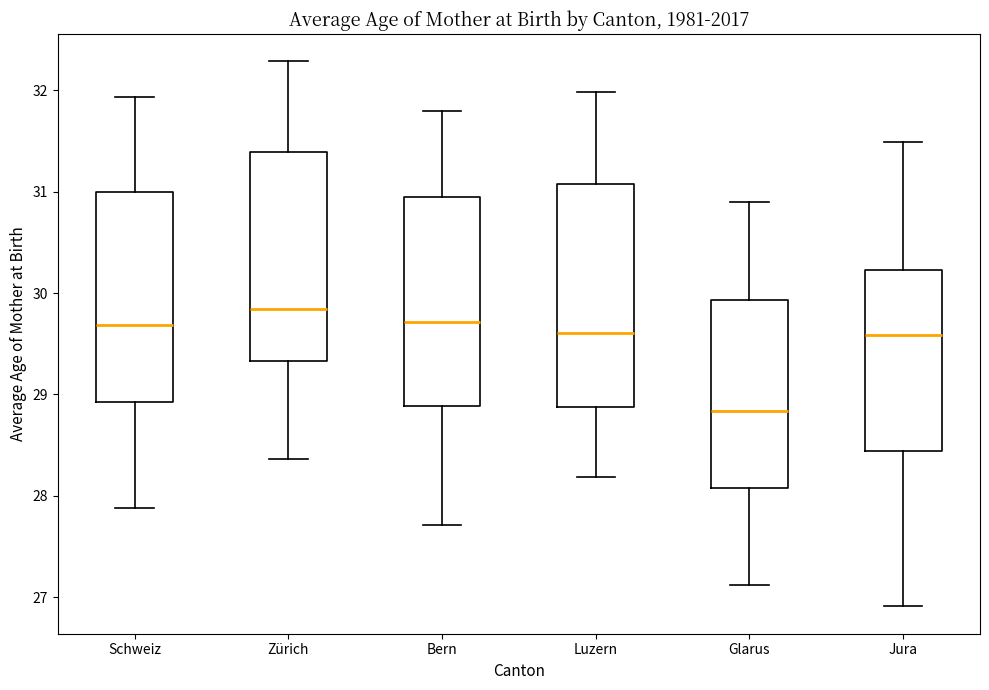

Which box has the lowest median line?

Glarus